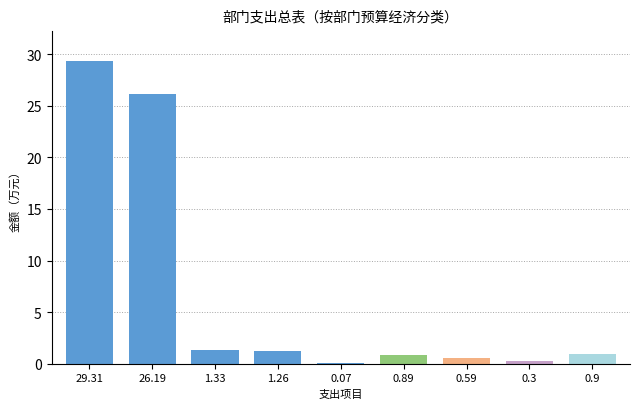

Reading left to right, list all the values displayed in this chart.

29.31=29.3	26.19=26.2	1.33=1.3	1.26=1.3	0.07=0.1	0.89=0.9	0.59=0.6	0.3=0.3	0.9=0.9